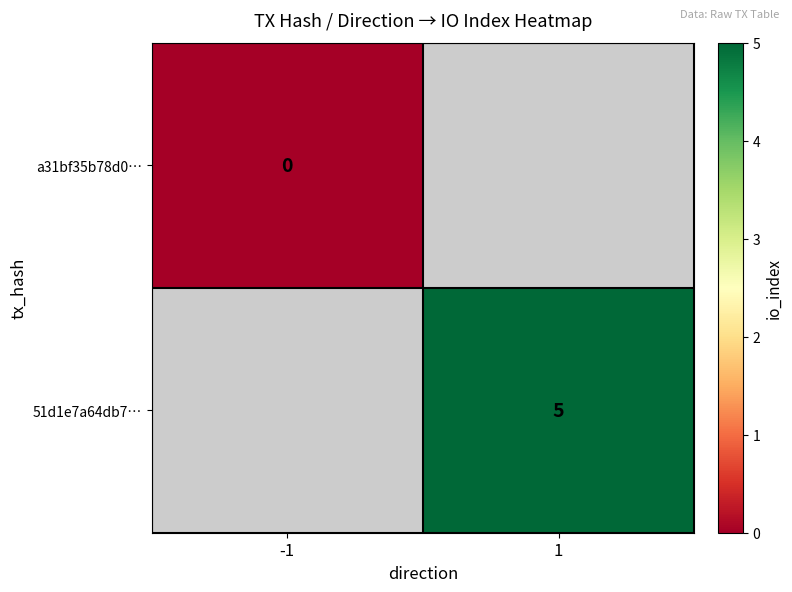

Is it true that 51d1e7a64db7… equals 2 at 1?

False